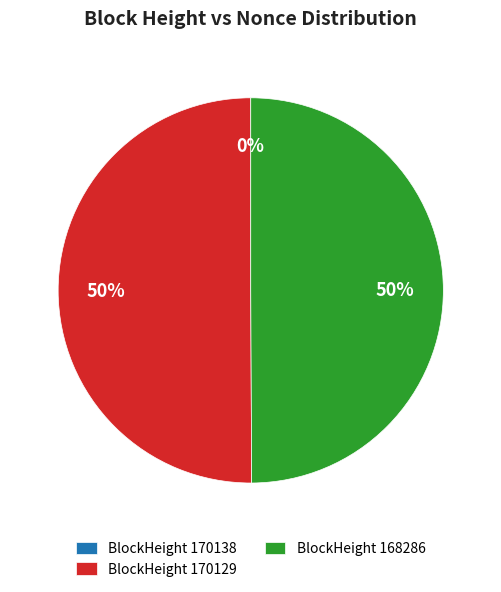

Is the sum of BlockHeight 168286 and BlockHeight 170129 greater than half?

Yes